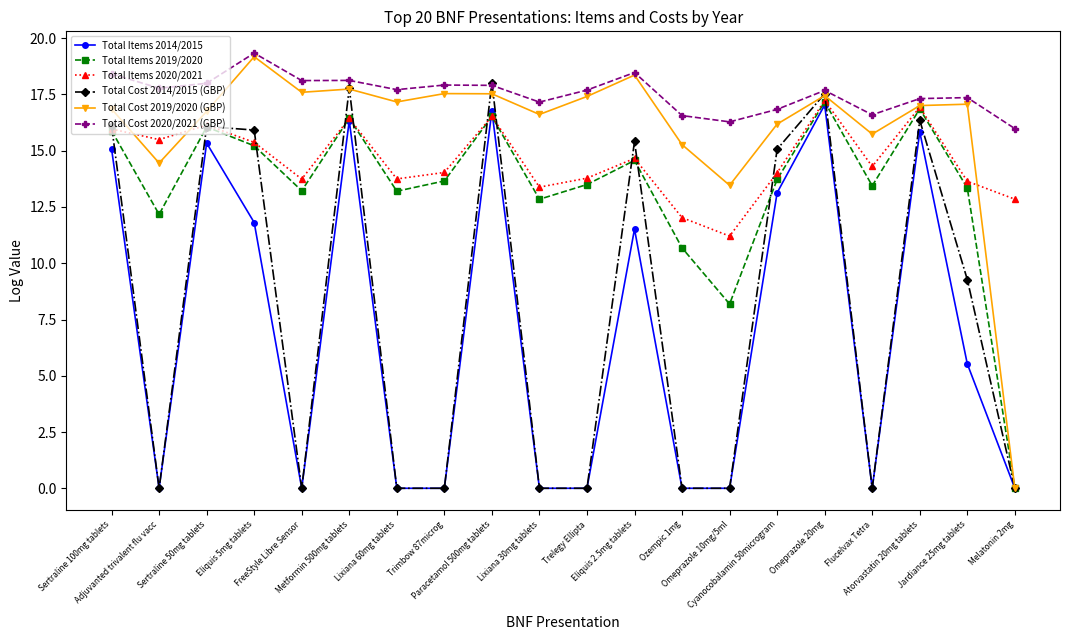

True or false: Total Cost 2019/2020 (GBP) has more than 2 interior local peaks.

True